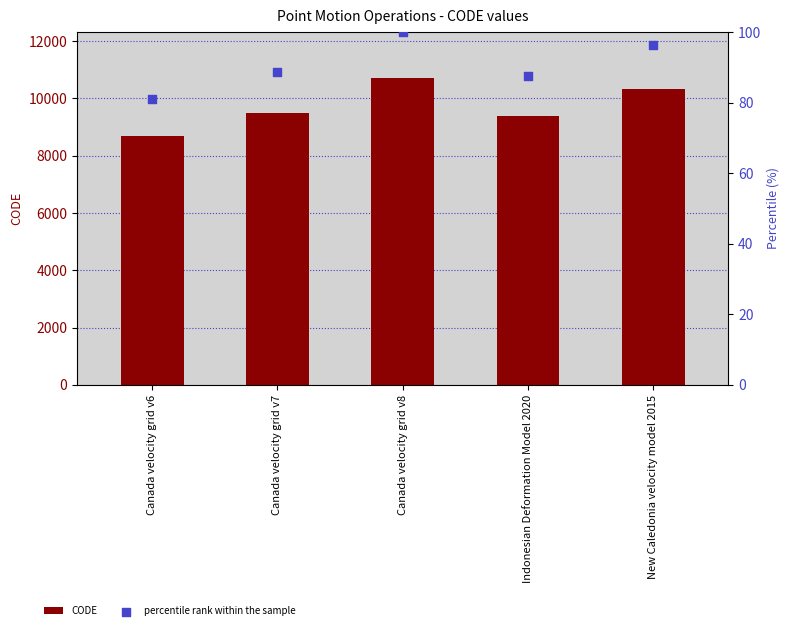

Which series reaches the minimum Y coordinate?

percentile rank within the sample